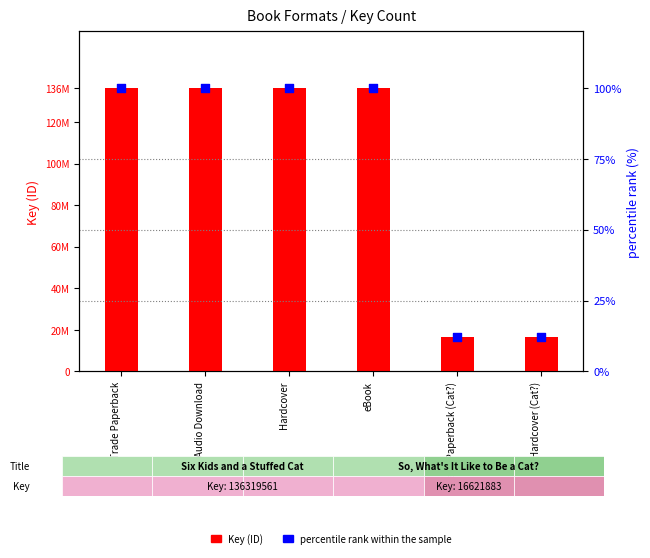

Which series has the largest total across all categories?

Key (ID)